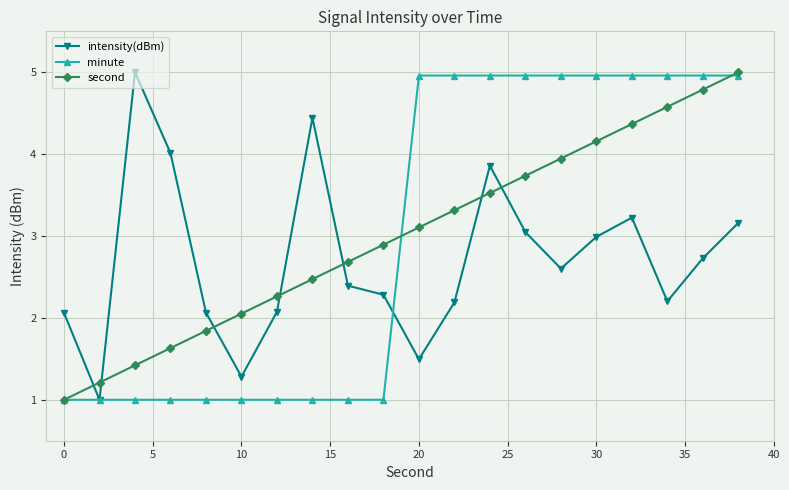

What is the minimum value for second?

1.0